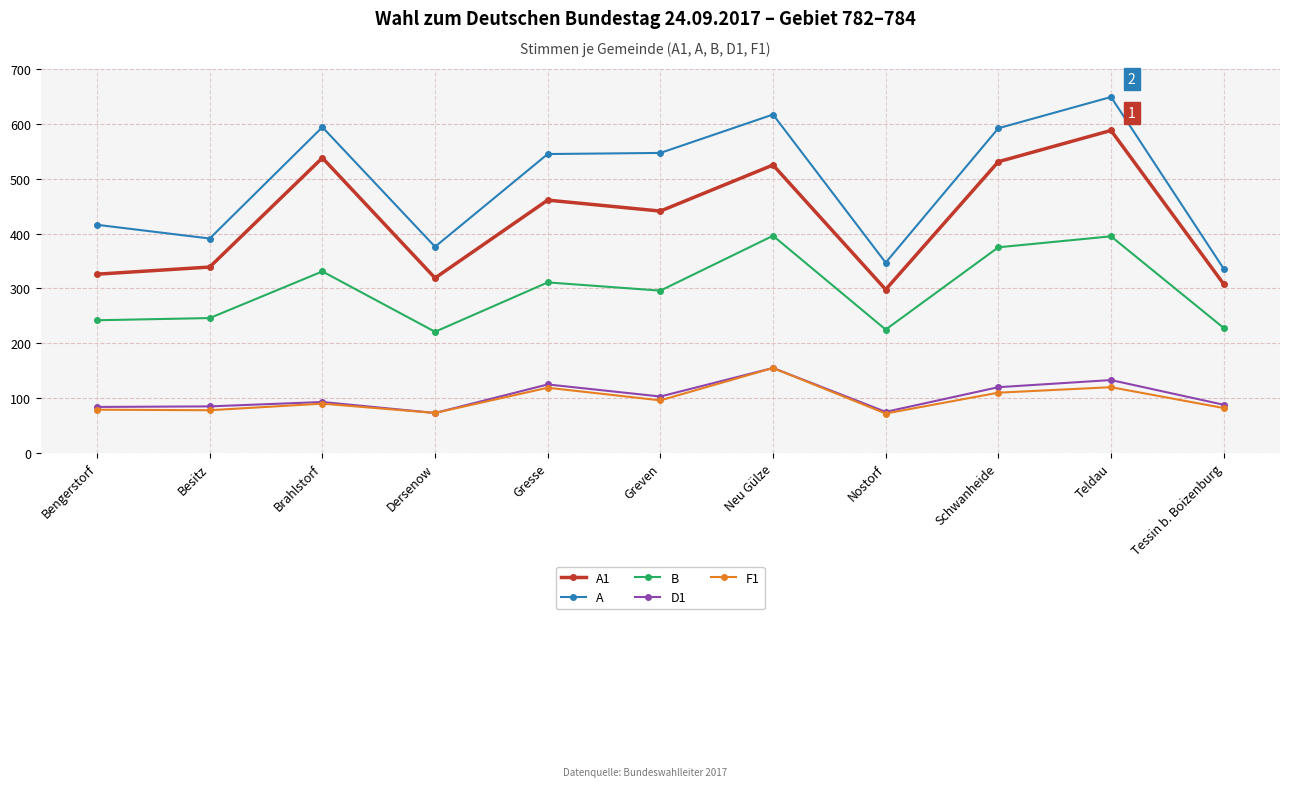

Which category has the highest value in the F1 series?

Neu Gülze